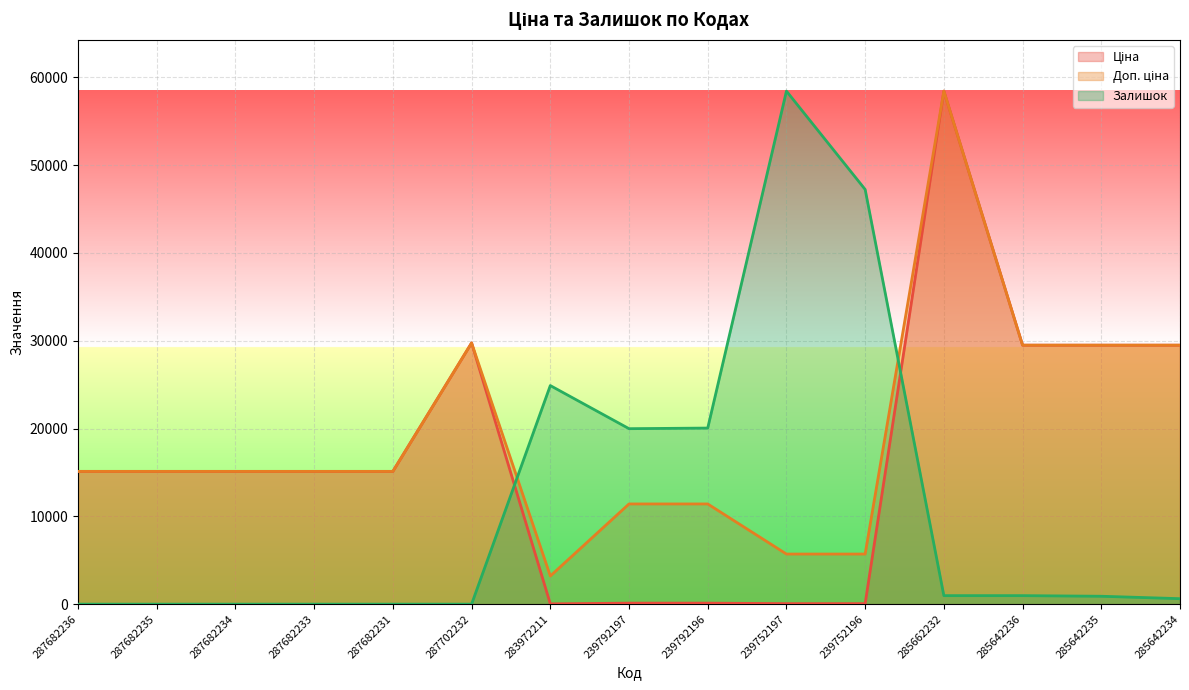

At which label does Залишок reach its minimum?

287682236